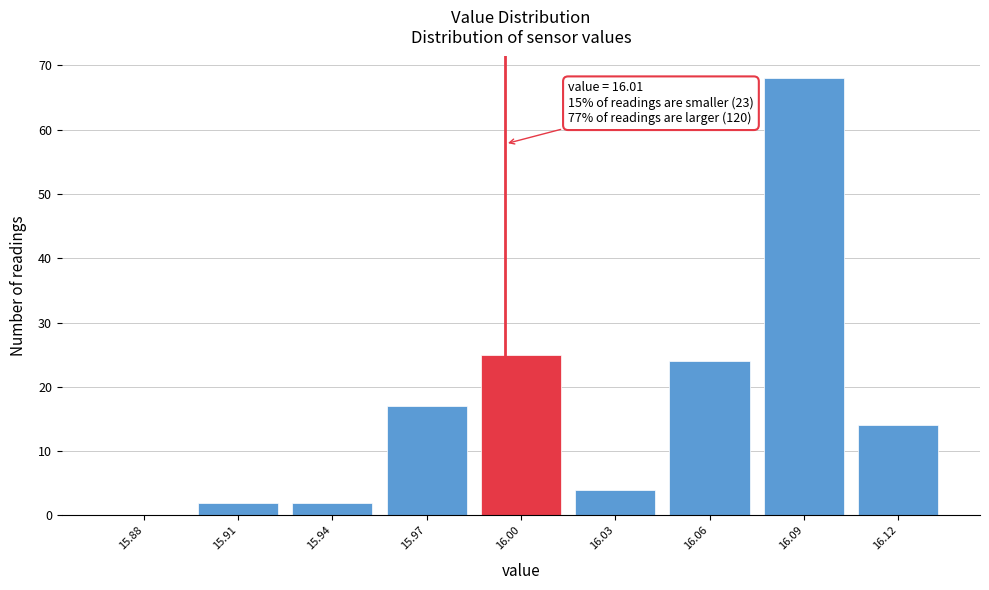

Reading left to right, what are all the values shown in this chart?

15.88=0	15.91=2	15.94=2	15.97=17	16.00=25	16.03=4	16.06=24	16.09=68	16.12=14